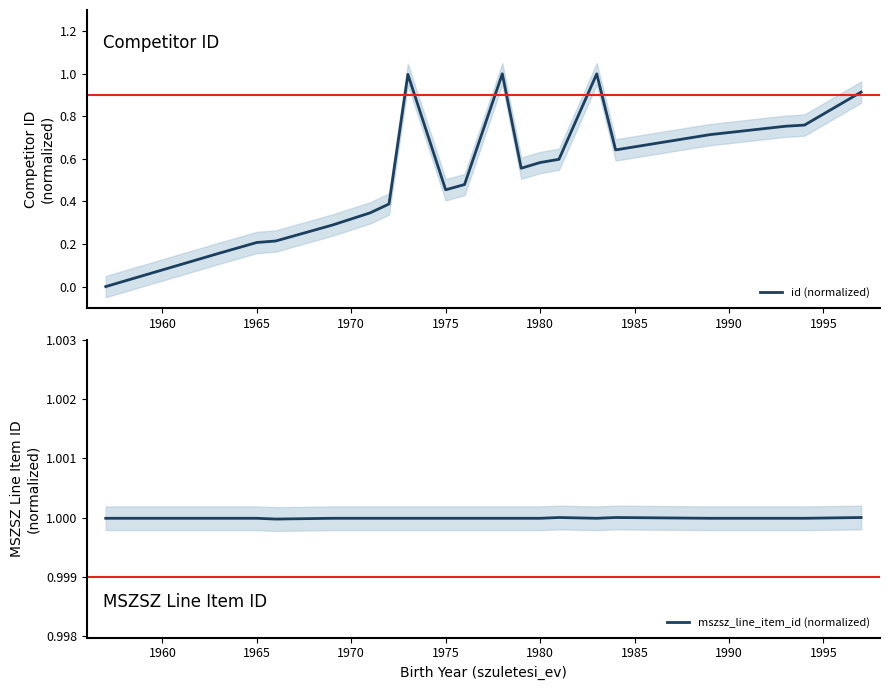

How many values in the id (normalized) series exceed 0?

19